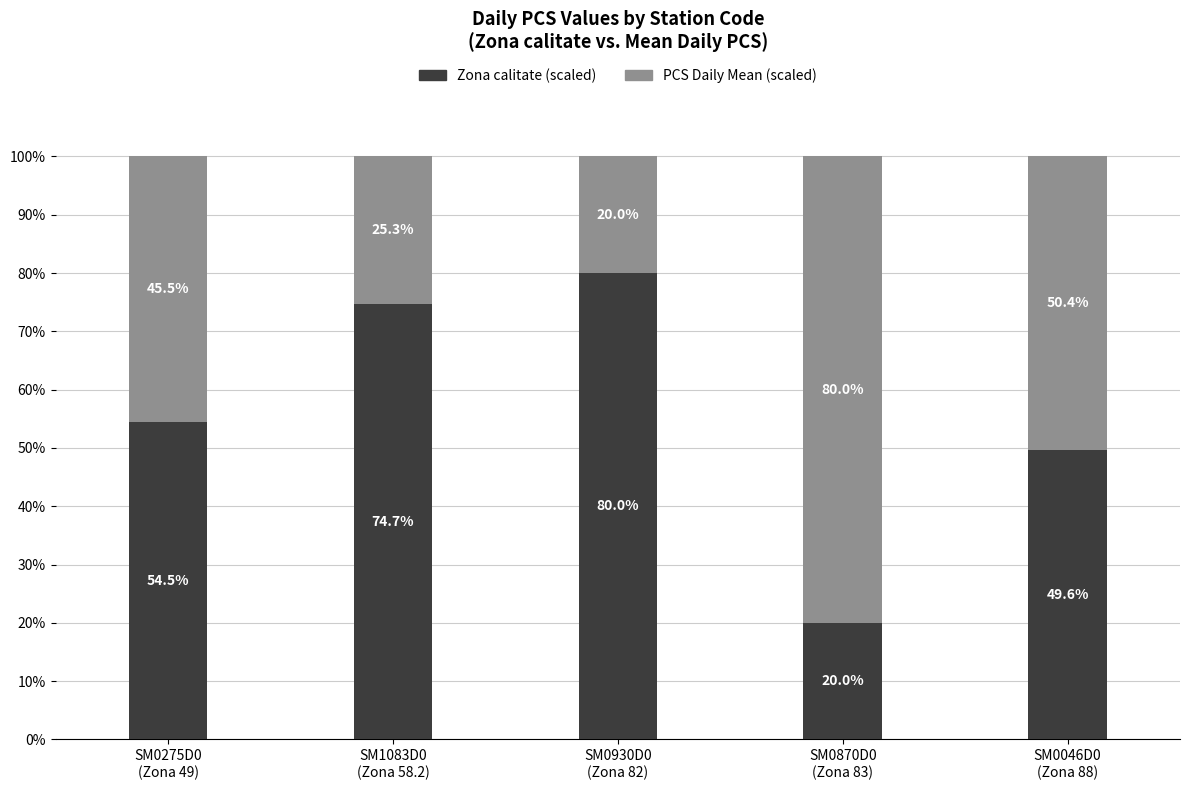

What is the highest value of the Zona calitate (scaled) series?

80.0